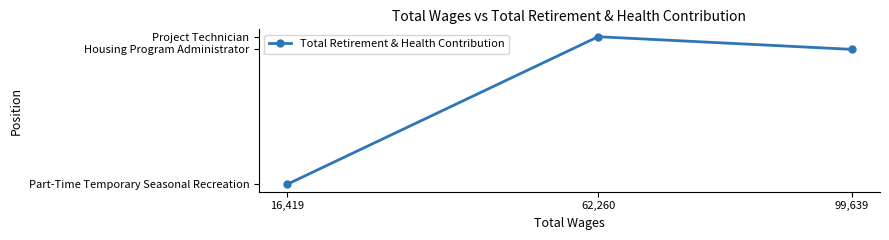

Reading right to left, what are all the values shown in this chart?

0	24285	22206